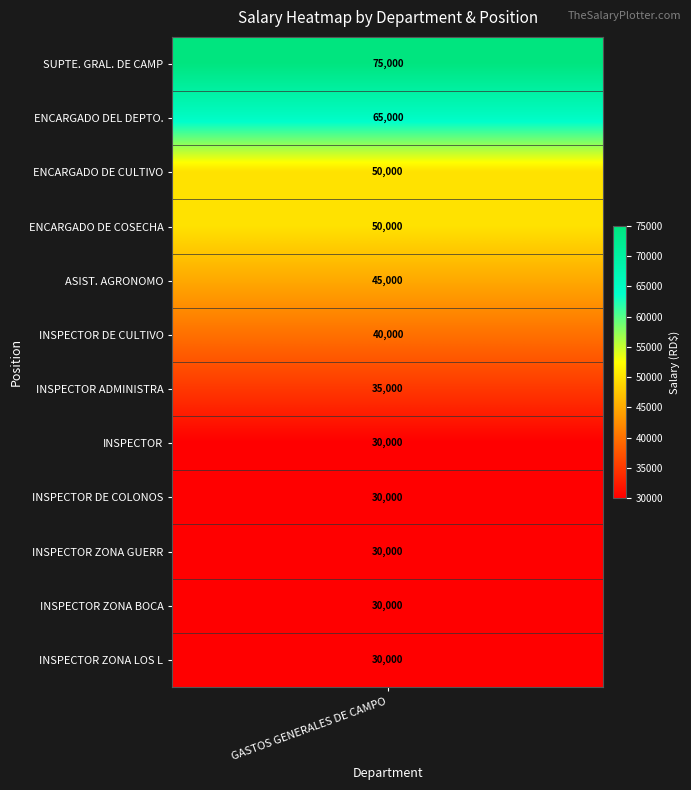

At which category does the chart reach its peak across all series?

SUPTE. GRAL. DE CAMP